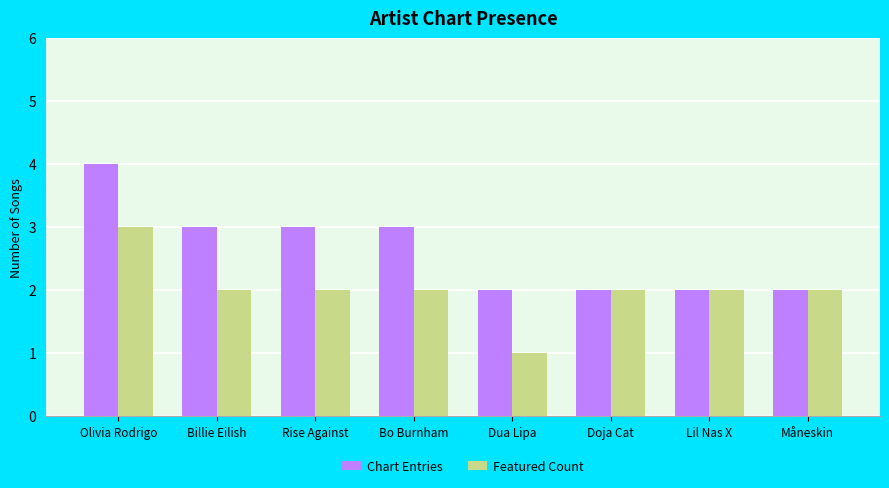

How many distinct data groups are displayed?

2